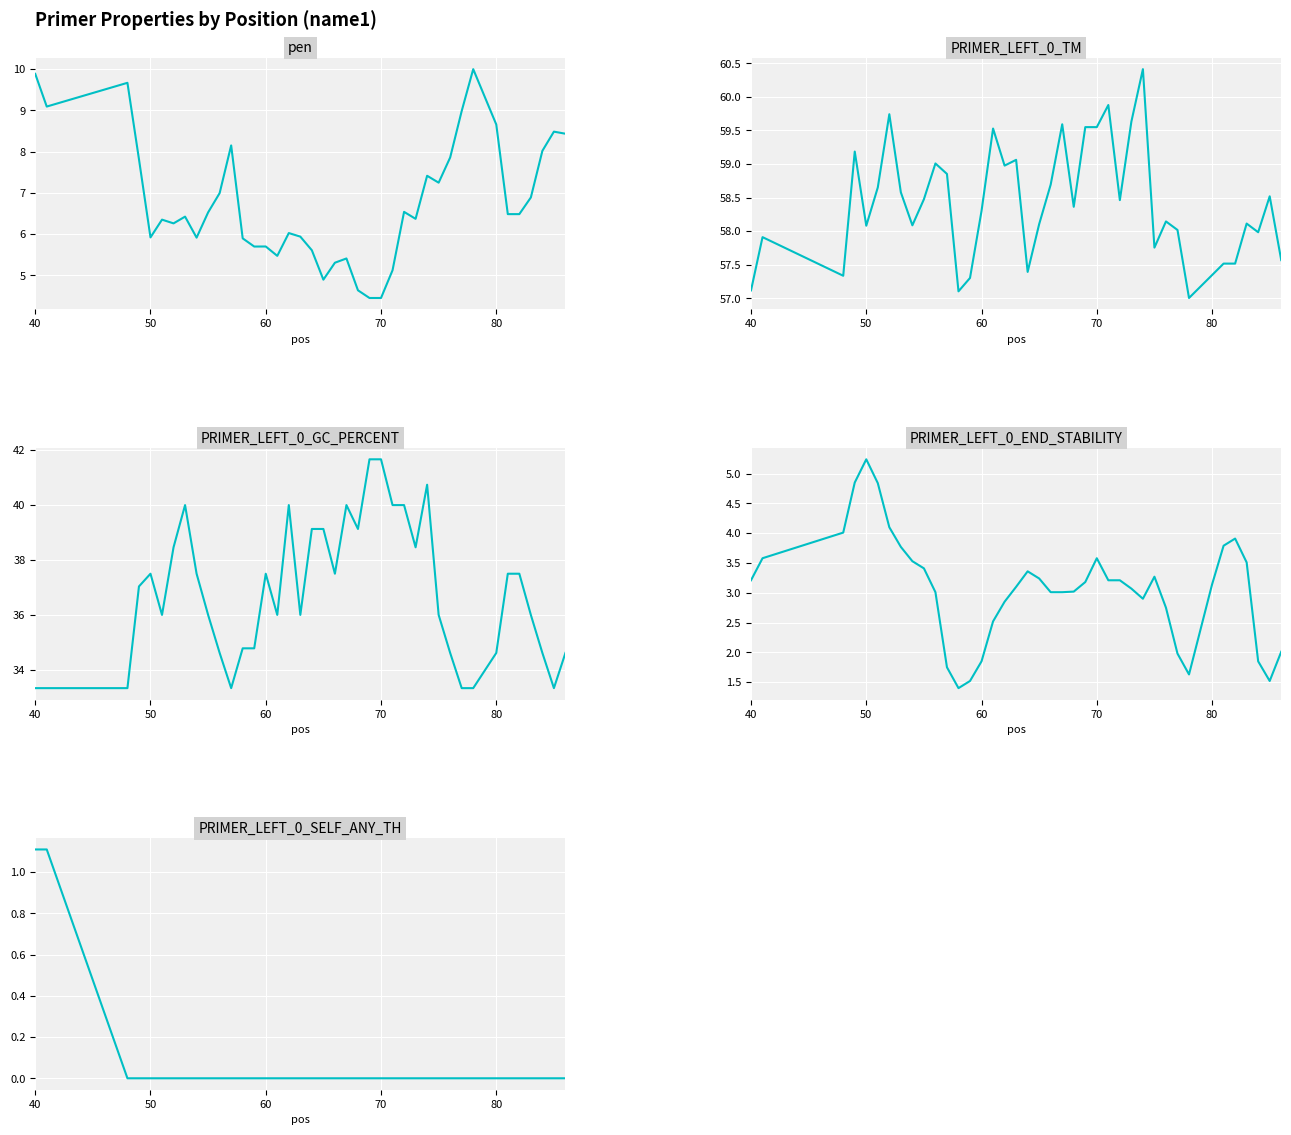

True or false: PRIMER_LEFT_0_SELF_ANY_TH has more than 0 points higher than both neighbors.

False